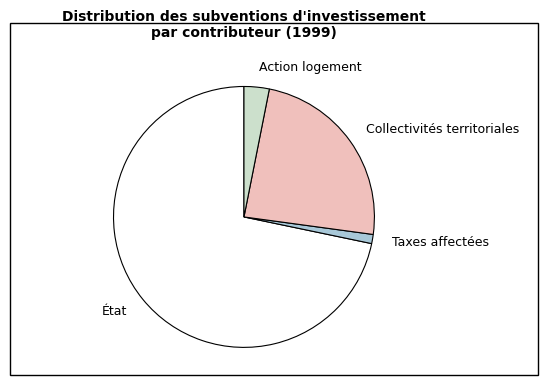

What is the ratio of the value at État to the value at Collectivités territoriales?

3.0